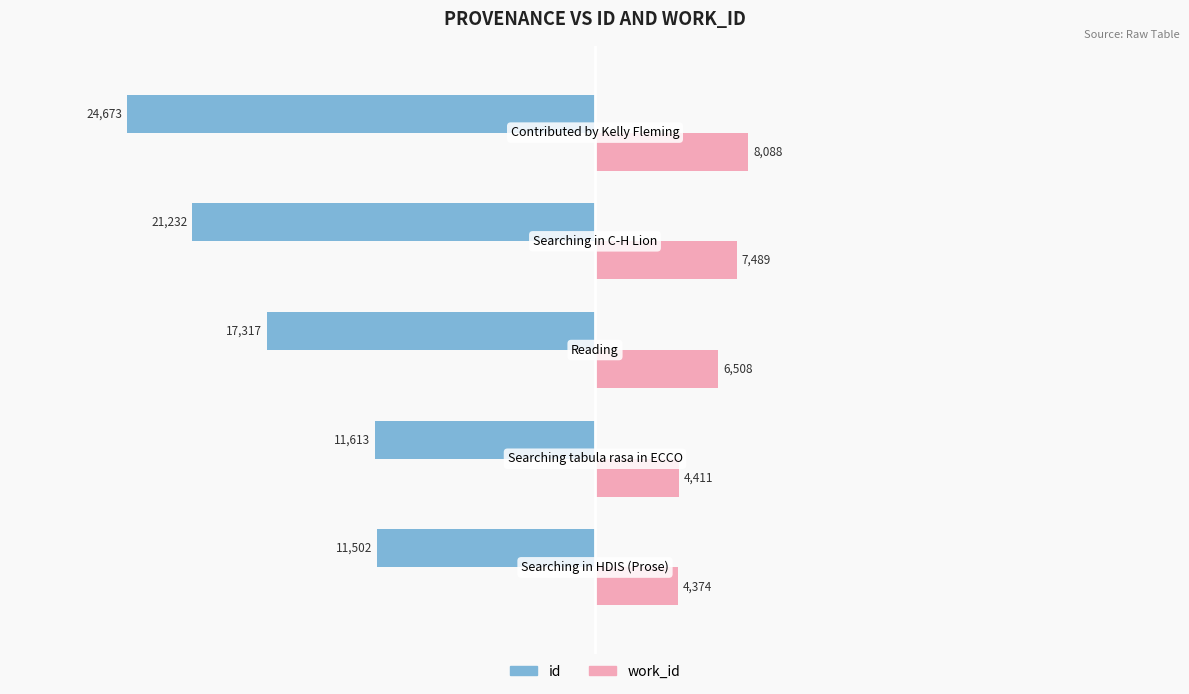

At how many categories does at least one series exceed 5168?

3